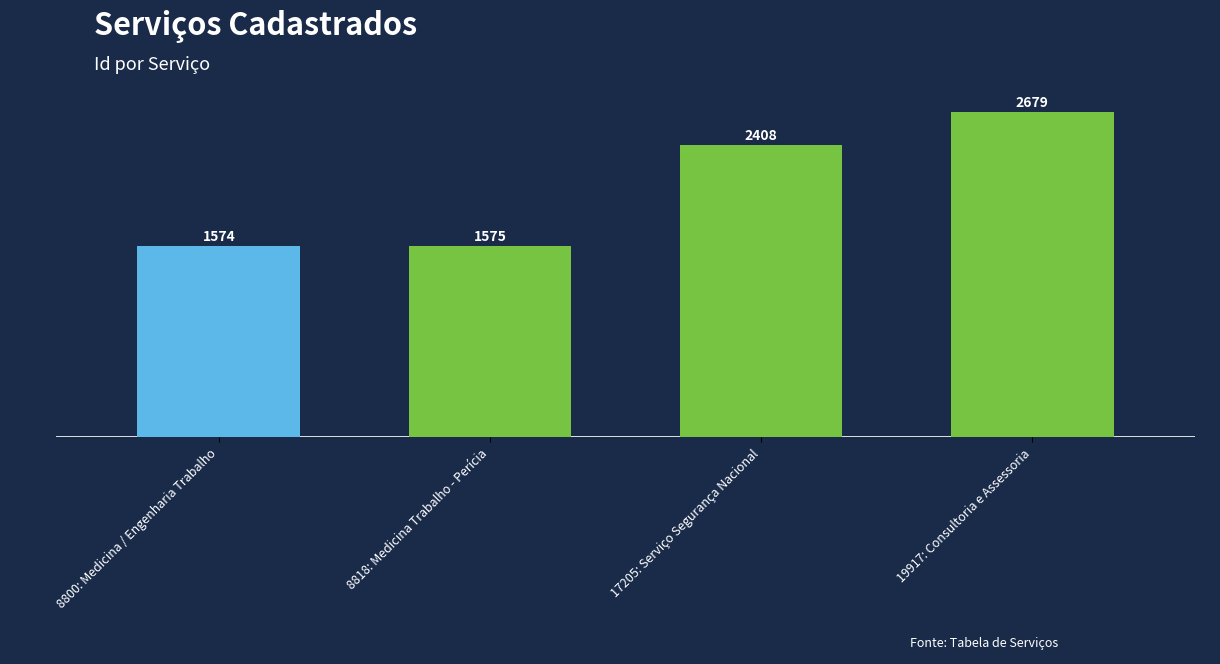

What is the label of the 1st bar from the left?

8800: Medicina / Engenharia Trabalho